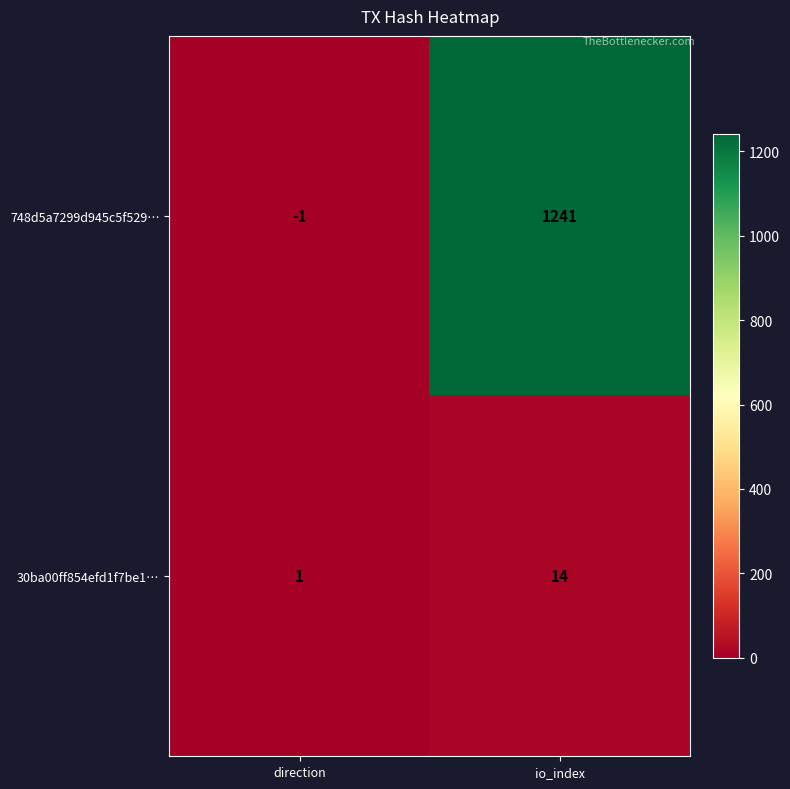

Where is 30ba00ff854efd1f7be1… nearest to the value 7?

direction